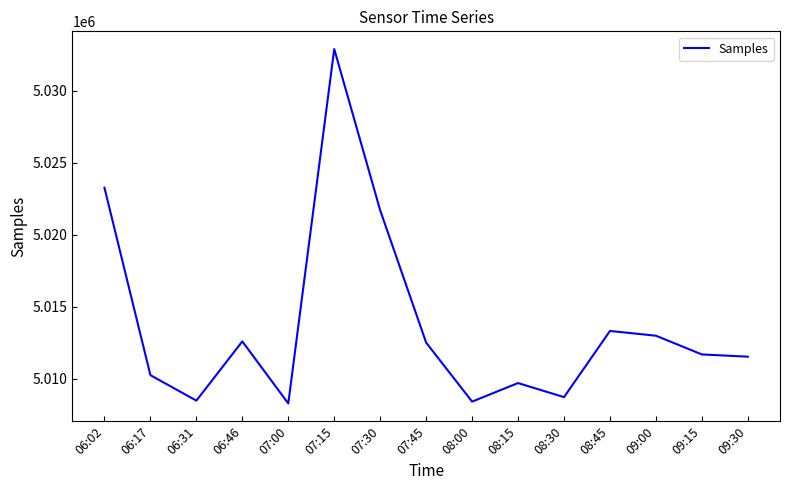

The value at 06:02 is 5023263. True or false?

True